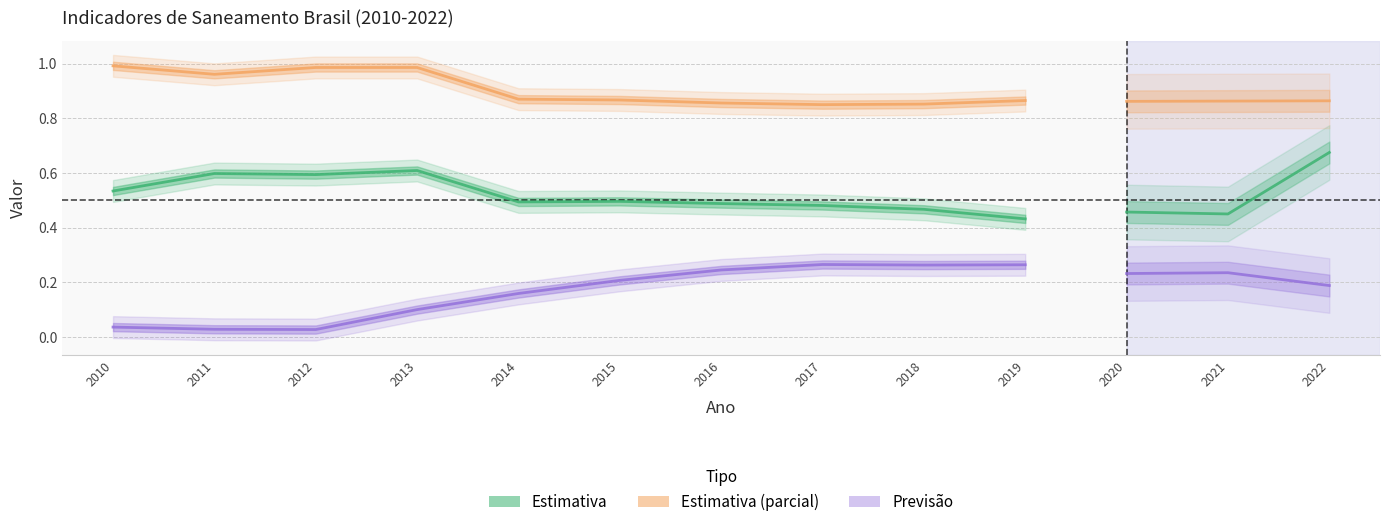

Is it true that Parcela com acesso a rede de esgoto equals 0.9 at 2016?

True